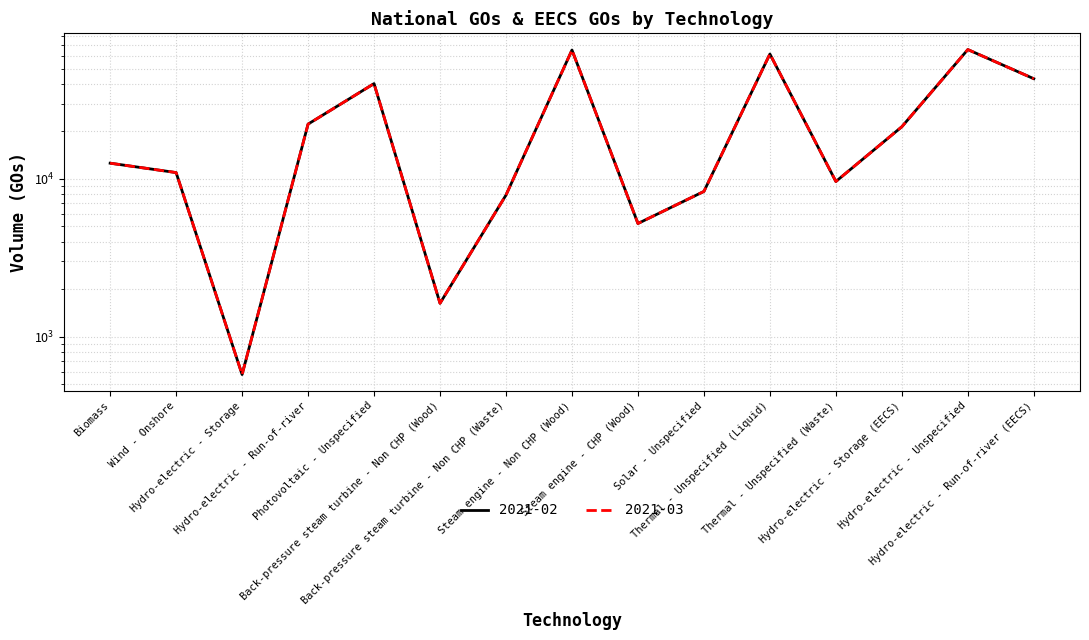

What are all the series names shown in the legend?

2021-02, 2021-03